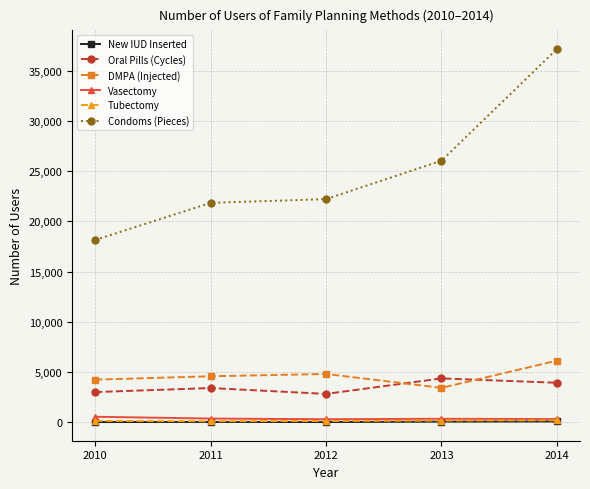

What are all the series names shown in the legend?

New IUD Inserted, Oral Pills (Cycles), DMPA (Injected), Vasectomy, Tubectomy, Condoms (Pieces)